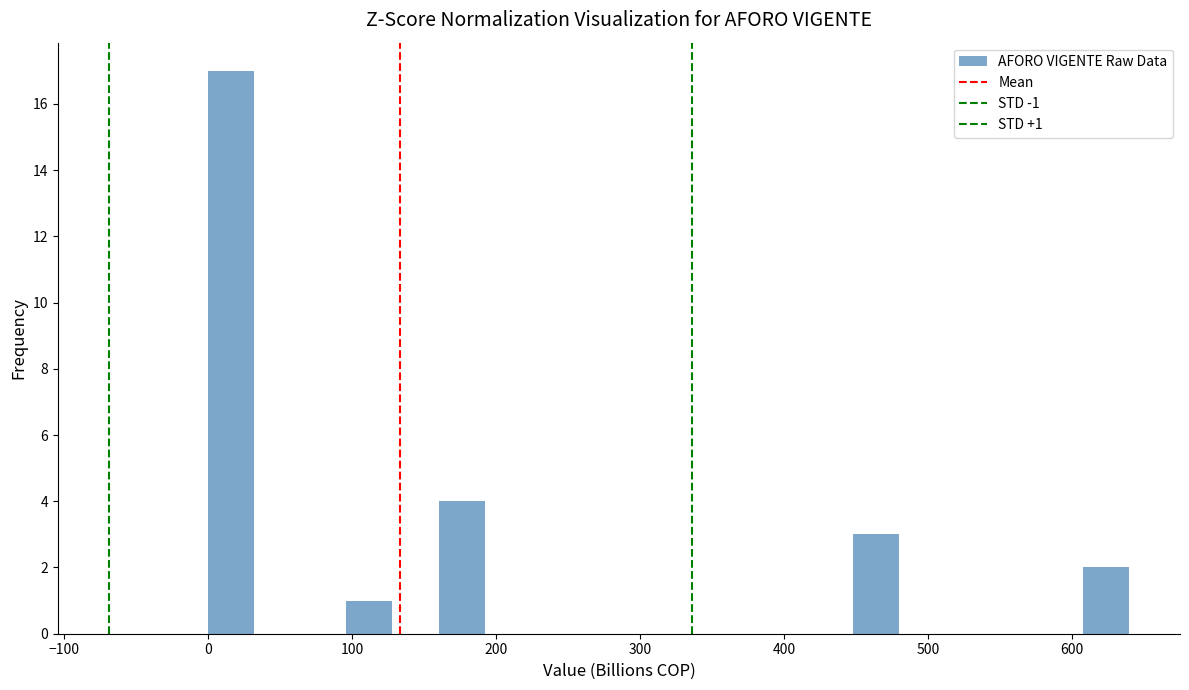

Around what value on the x-axis is the tallest bar? Give the approximate position of its centre, as read against the axis.

20